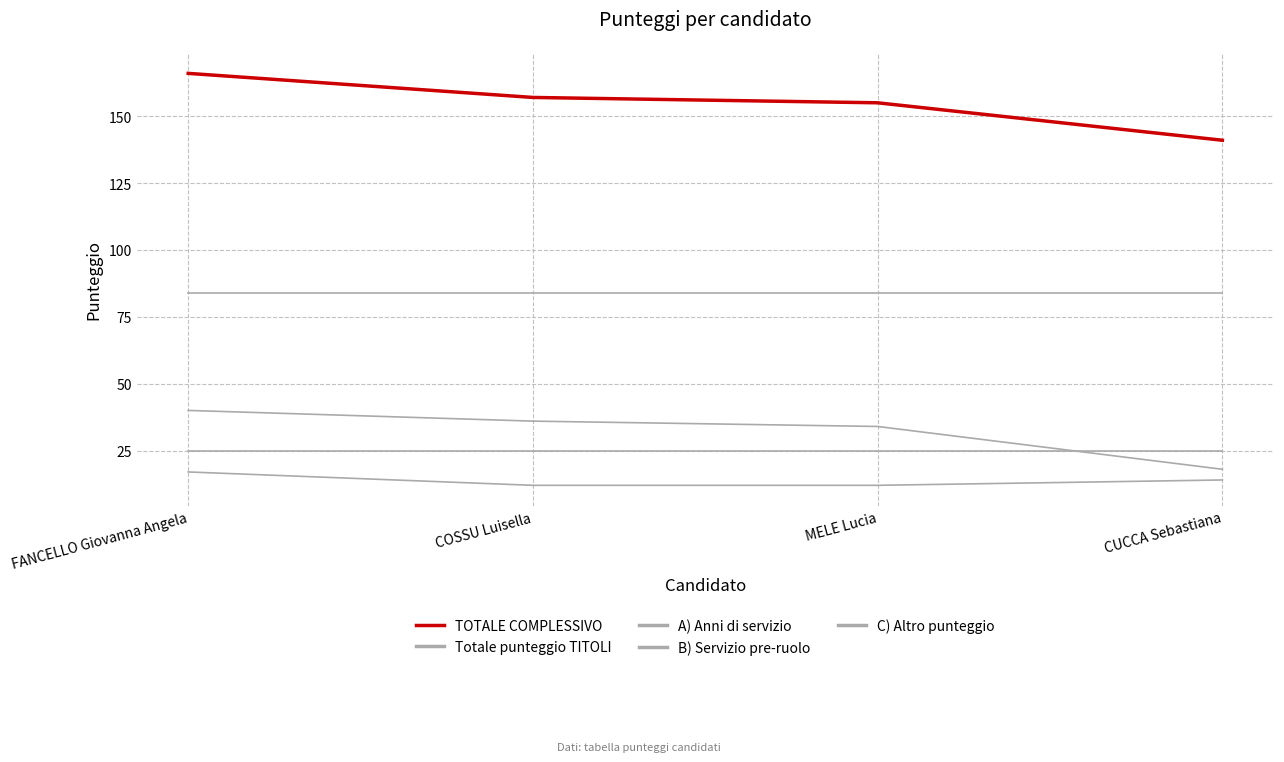

Which series has the largest range (max minus min)?

TOTALE COMPLESSIVO